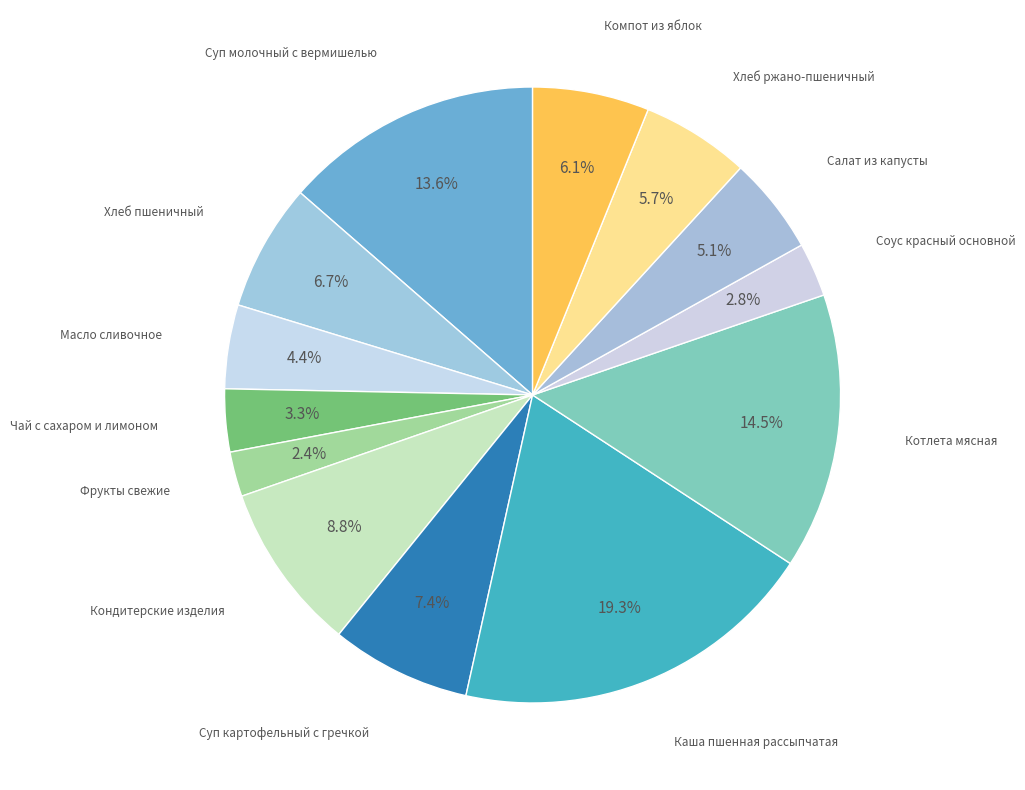

Count the number of slices in the pie.

13